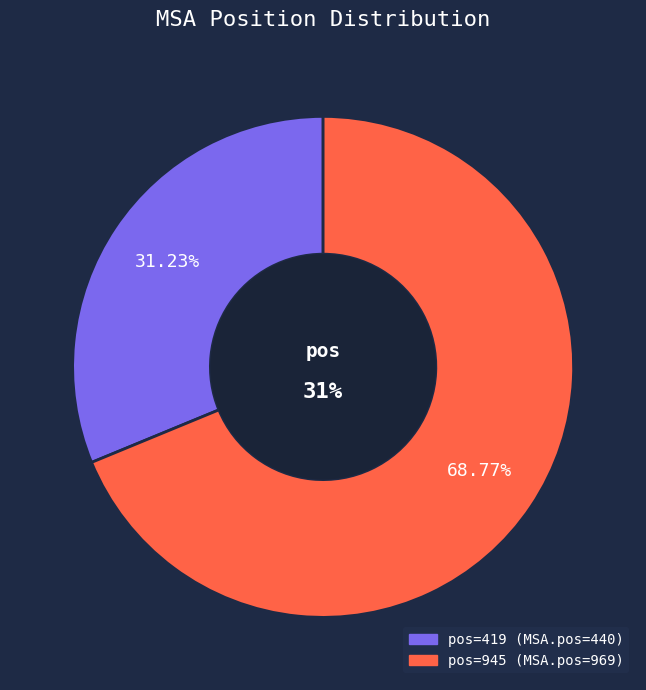

True or false: 945 accounts for 69% of the total.

True